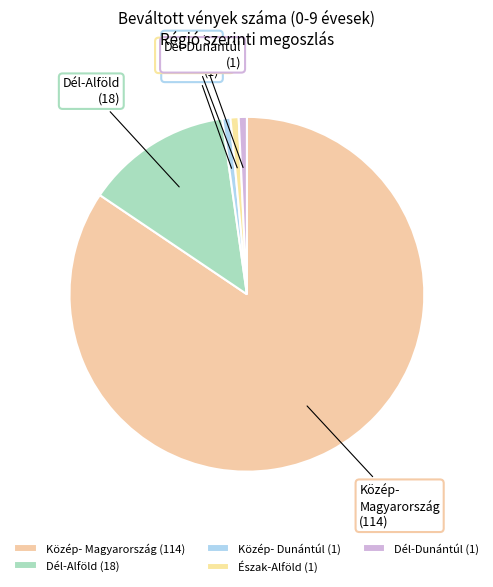

Is it true that Észak-Alföld (1) is 11% of the pie?

False